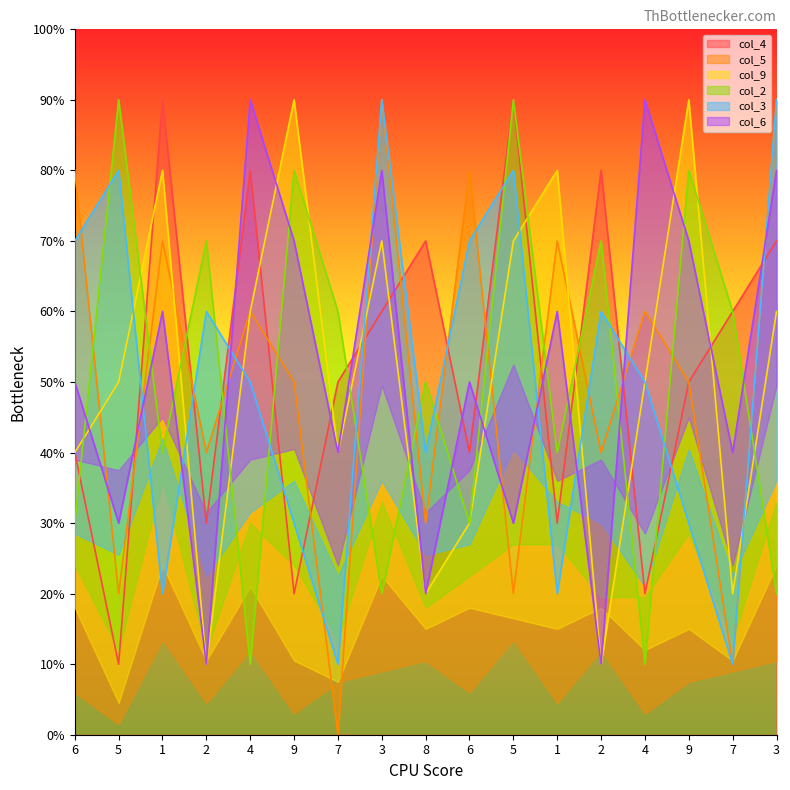

Where is col_6 nearest to the value 5?

6